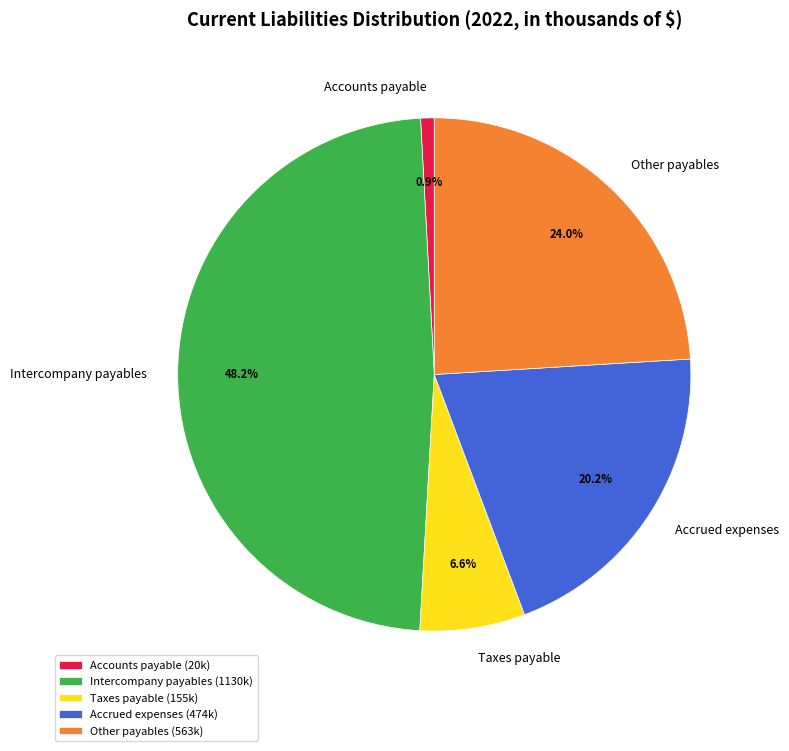

How many slices are in this pie chart?

5